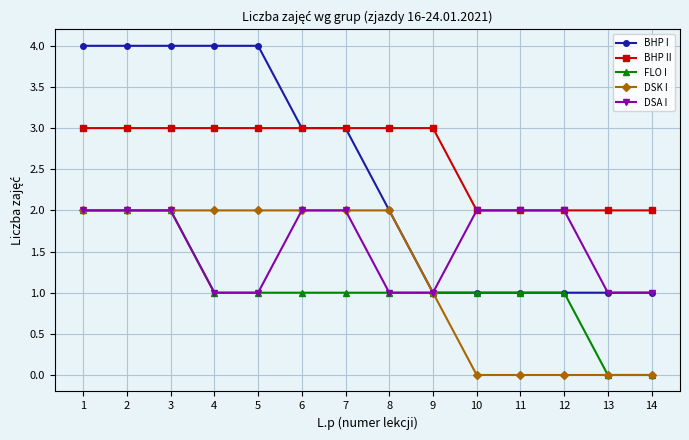

Which series changed the most between 4 and 12?

BHP I